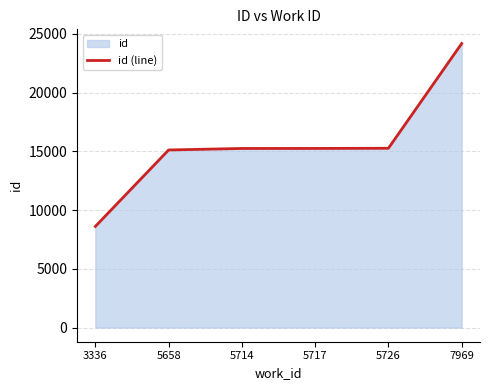

What is the maximum value shown in the chart?

24176